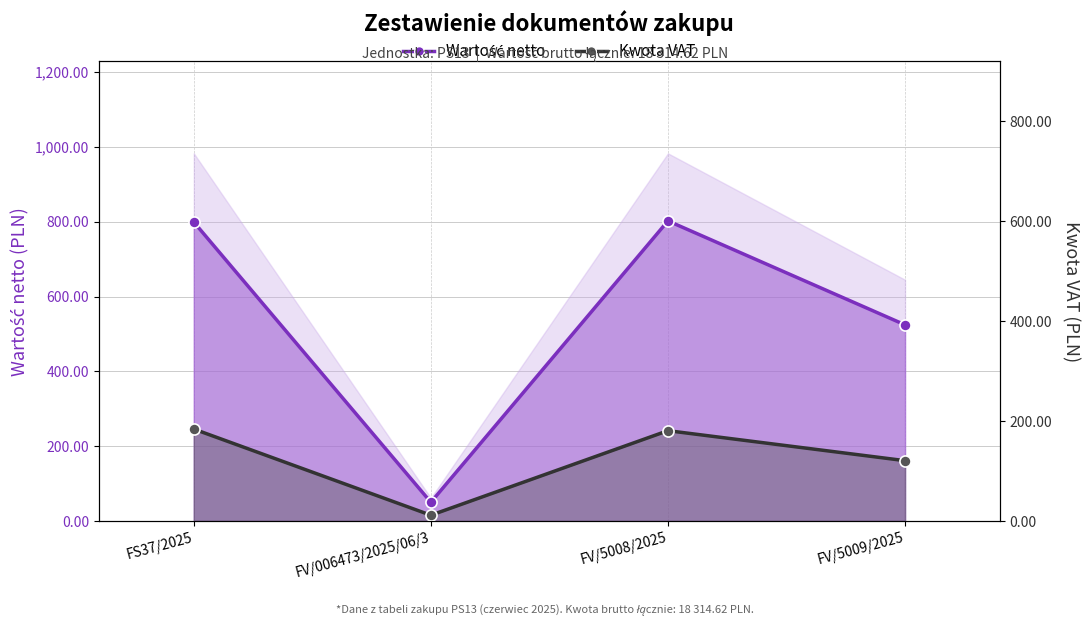

Reading left to right, extract all data points from this chart.

Wartość netto: 799.3	50.0	802.4	524.4
Kwota VAT: 183.8	11.5	180.6	120.6